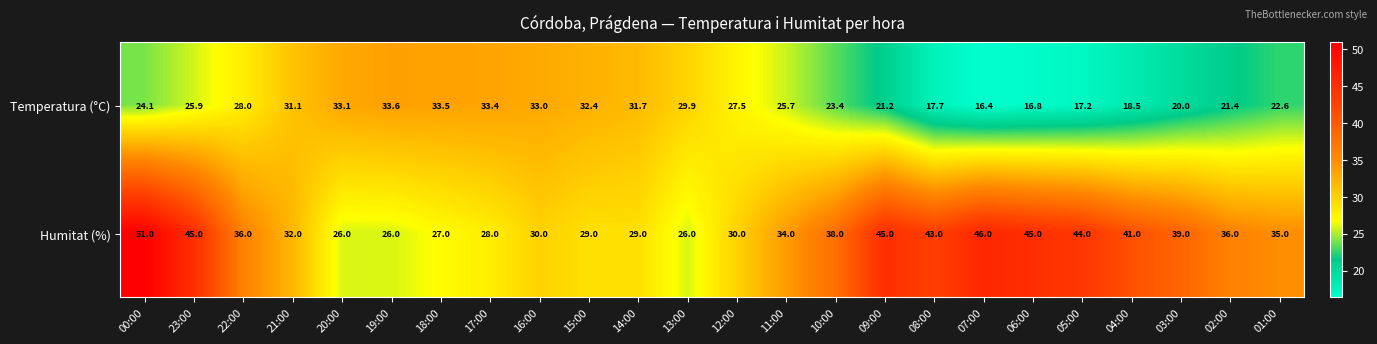

What is the sum of the Temperatura (°C) values at 19:00 and 09:00?

54.8